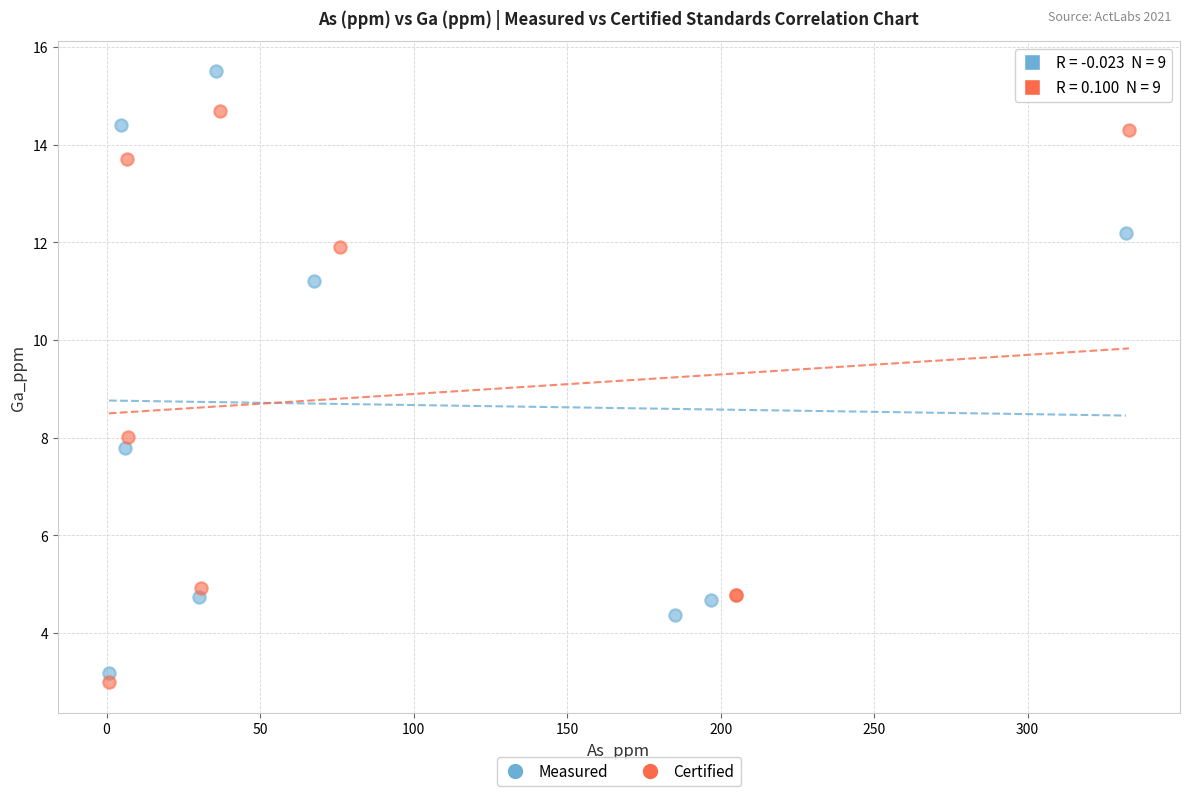

Which series reaches the maximum Y coordinate?

Measured